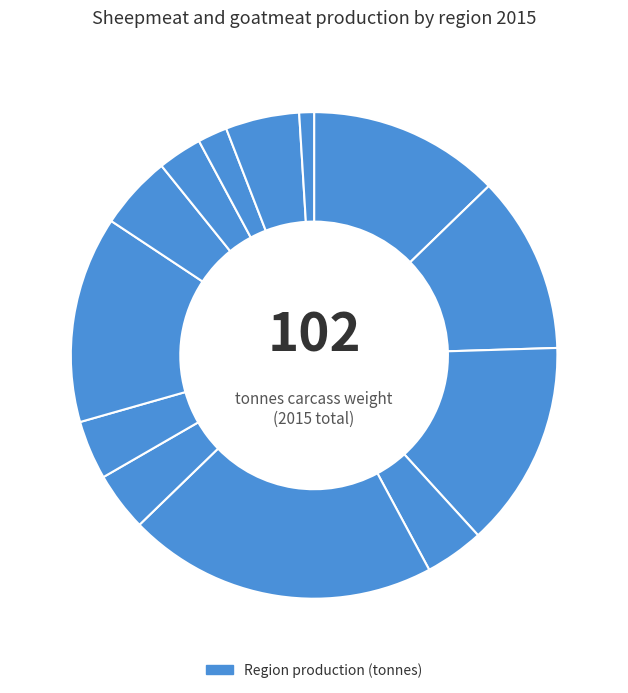

Count the number of slices in the pie.

13